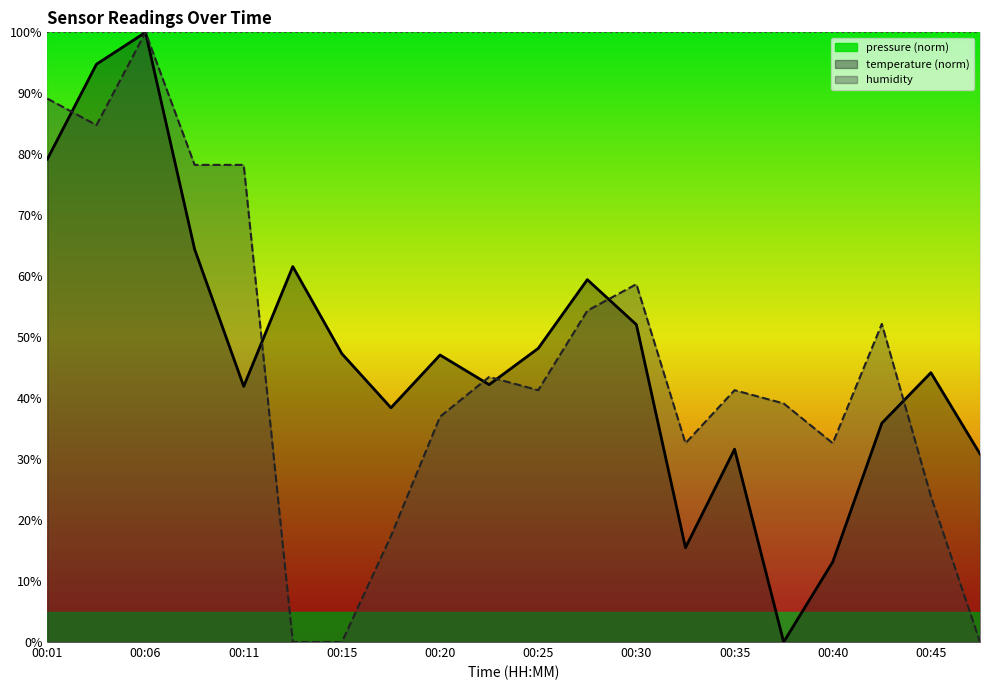

How many lines are shown in the chart?

3